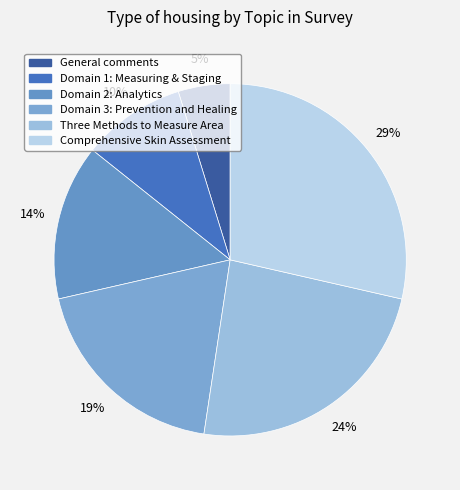

Count the number of slices in the pie.

6